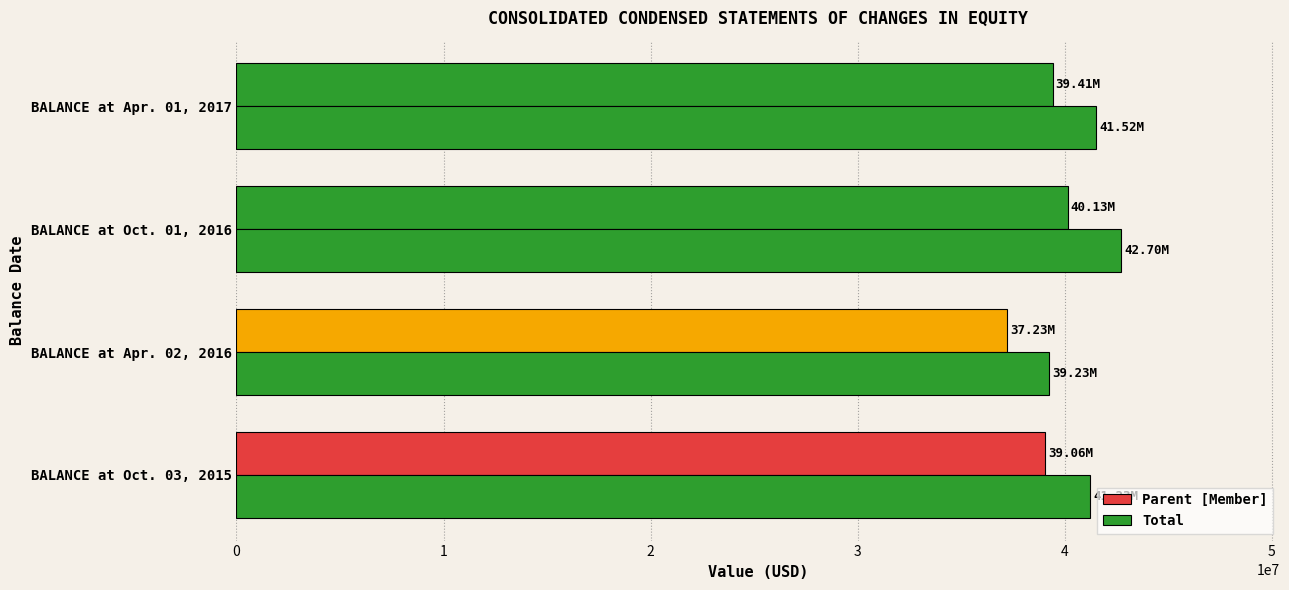

How many values in the Total series are below 41517000?

2